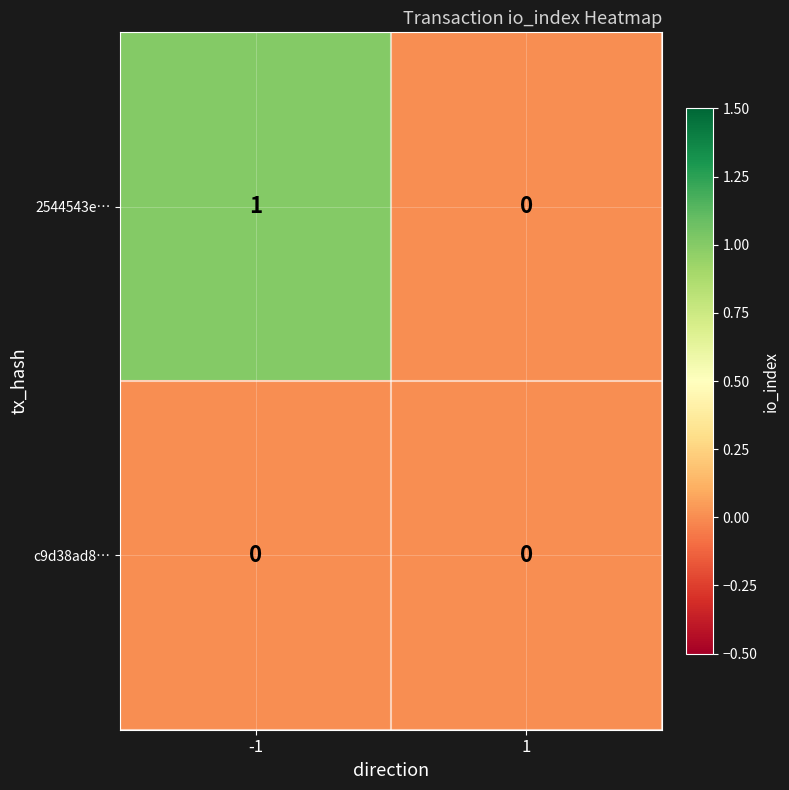

At -1, list the series in order from largest to smallest.

2544543e…, c9d38ad8…